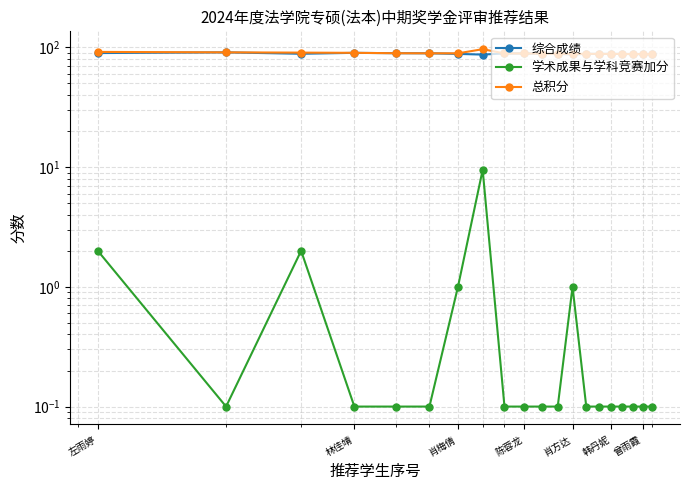

Read the 总积分 value at 肖梅倩.

90.4